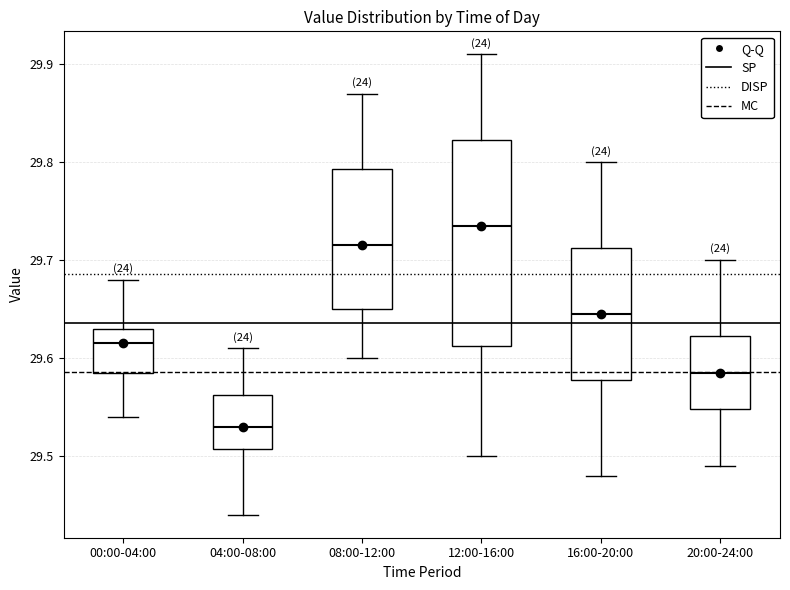

Reading left to right, transcribe this box plot: for each box, give where its median line is, the range the box spans, and where its two whiskers end, as read against the y-axis. The values are not printed on the chart, so give them approximately, as read against the axis.

00:00-04:00: median 29.62, box 29.59 to 29.63, whiskers 29.54 to 29.68
04:00-08:00: median 29.53, box 29.51 to 29.56, whiskers 29.44 to 29.61
08:00-12:00: median 29.72, box 29.65 to 29.79, whiskers 29.60 to 29.87
12:00-16:00: median 29.74, box 29.61 to 29.82, whiskers 29.50 to 29.91
16:00-20:00: median 29.65, box 29.58 to 29.71, whiskers 29.48 to 29.80
20:00-24:00: median 29.59, box 29.55 to 29.62, whiskers 29.49 to 29.70